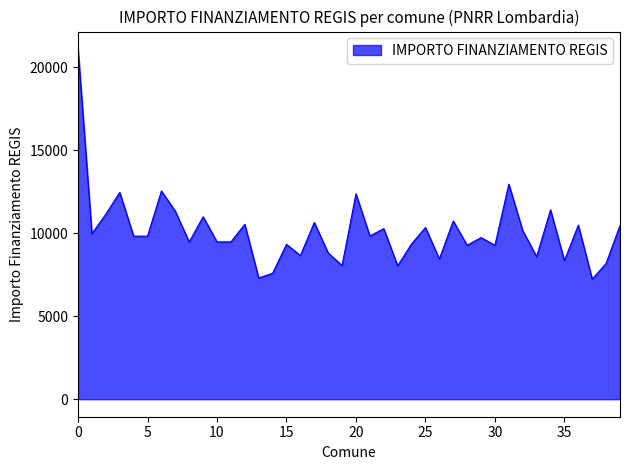

What is the difference between the maximum and minimum values?

13856.6